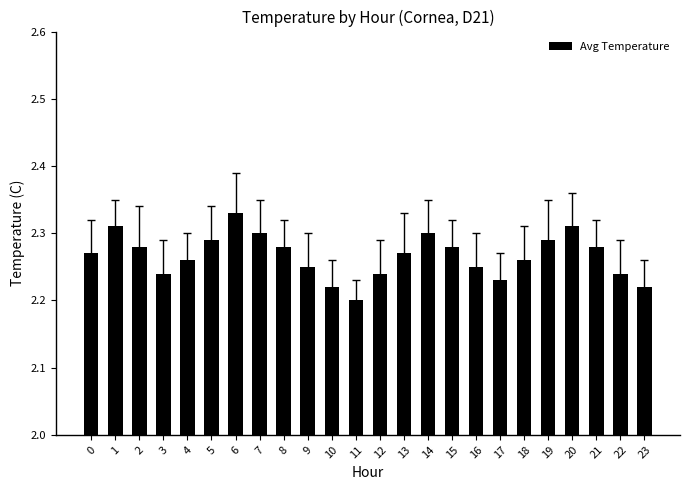

Which category has the highest value across all series?

6